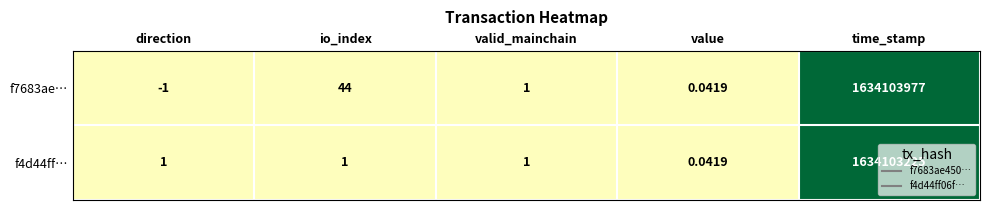

List the labels in order of f7683ae… value, largest first.

time_stamp, io_index, valid_mainchain, value, direction